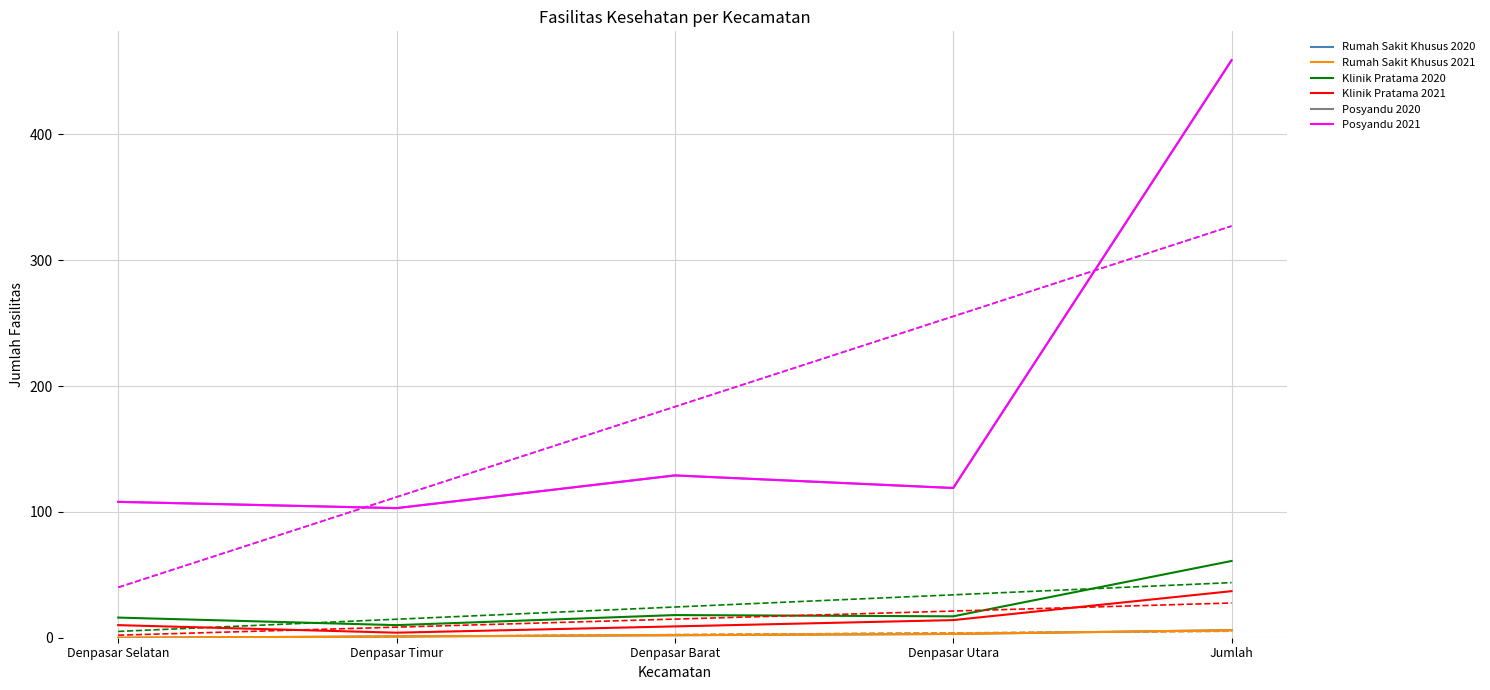

Is it true that Posyandu 2021 equals 108 at Denpasar Selatan?

True